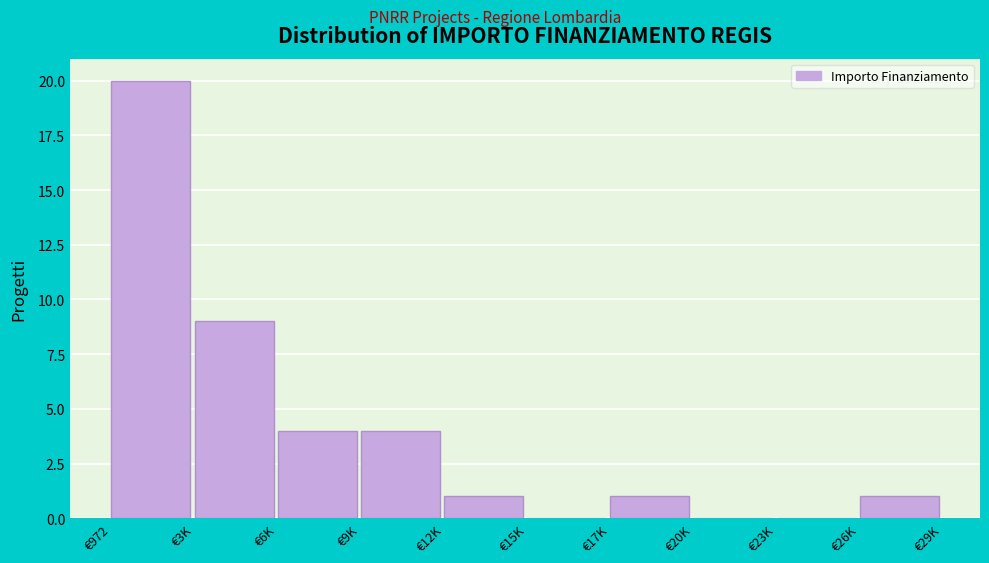

Reading right to left, transcribe all the data shown in this chart.

€26K=1	€23K=0	€20K=0	€17K=1	€15K=0	€12K=1	€9K=4	€6K=4	€3K=9	€972=20